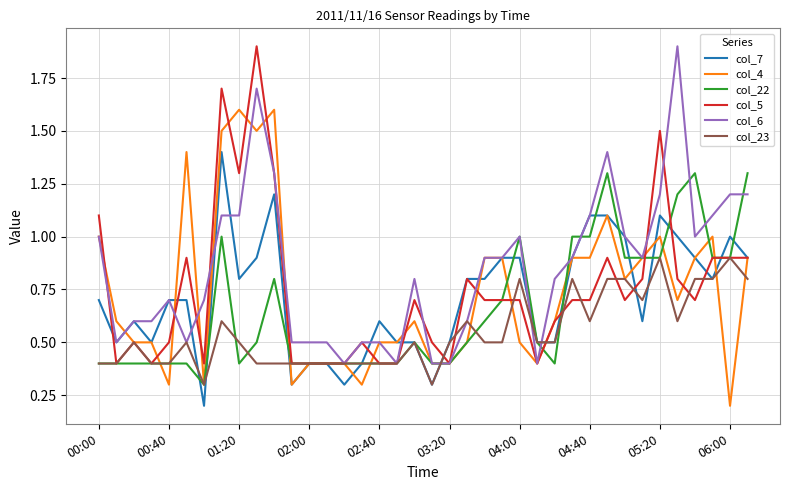

True or false: col_5 has more than 0 interior local peaks.

True